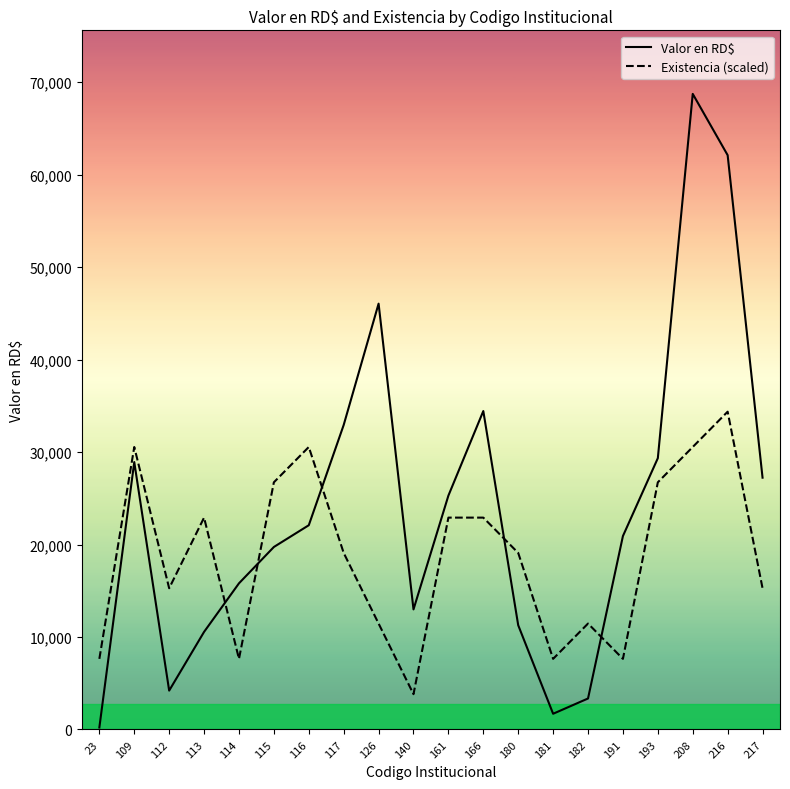

What is the maximum value shown in the chart?

68724.0